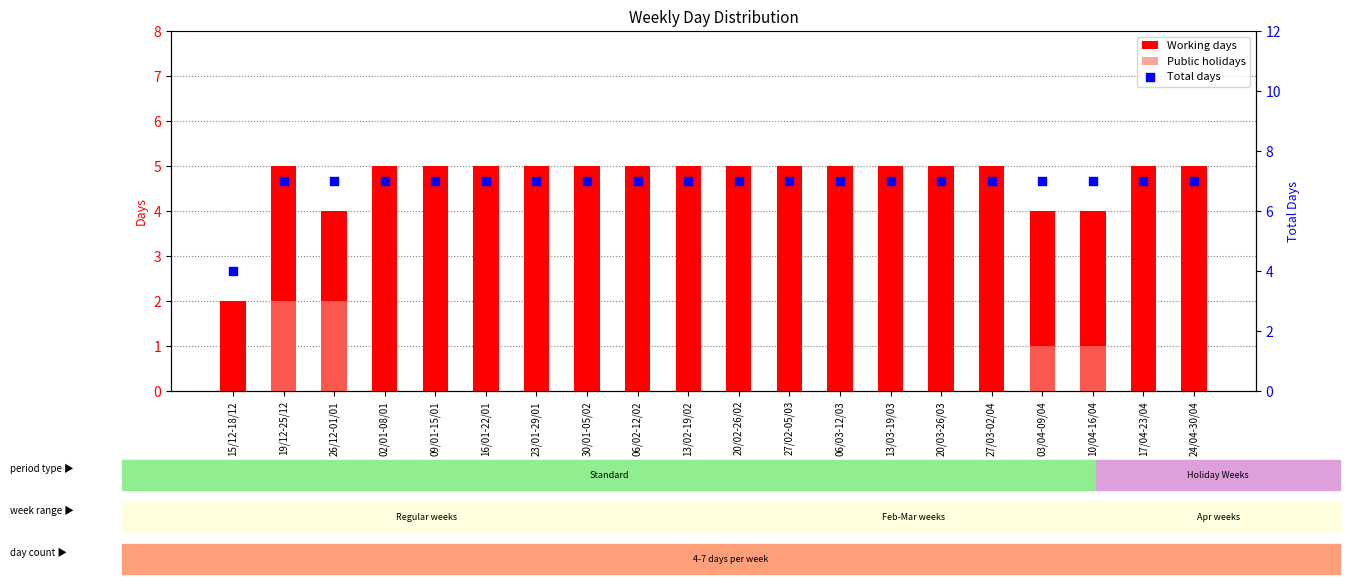

Which series reaches the maximum Y coordinate?

Total days